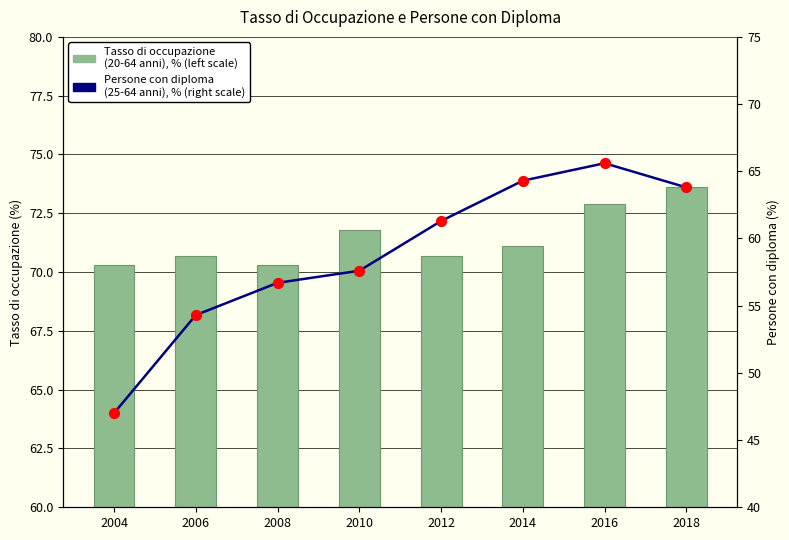

Is the value of Persone con almeno il diploma (25-64 anni) (right scale) at 2018 greater than the value of Tasso di occupazione (20-64 anni) (left scale) at 2008?

No